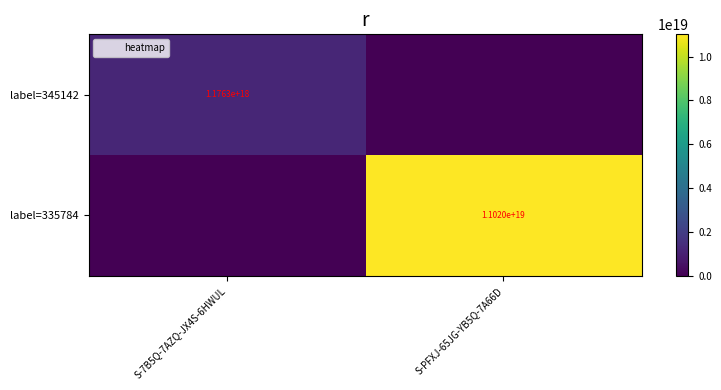

Is it true that label=345142 equals 418328654626031040 at S-7B5Q-7AZQ-JX4S-6HWUL?

False